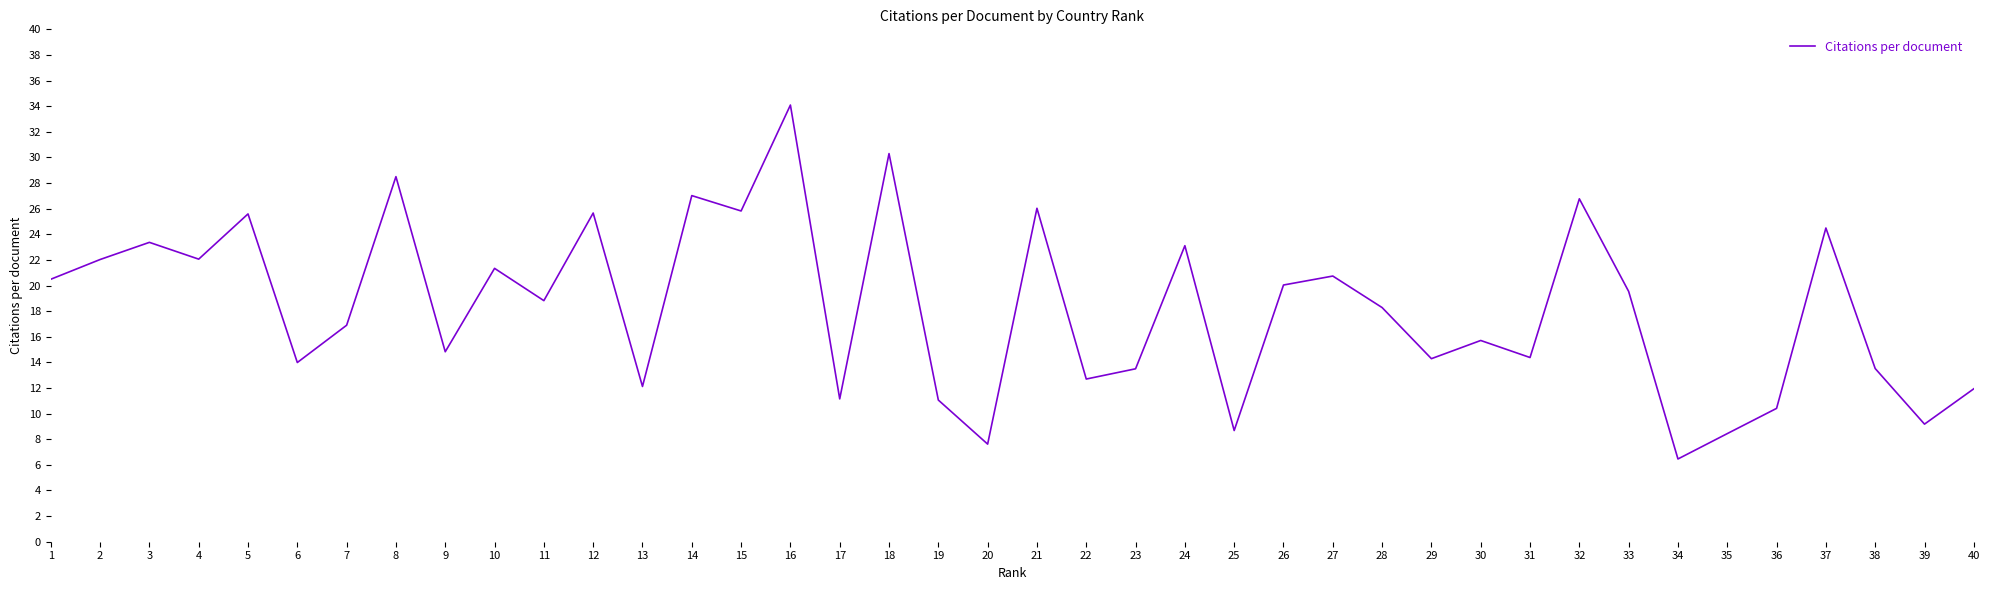

What value does the data have at 36?

10.4